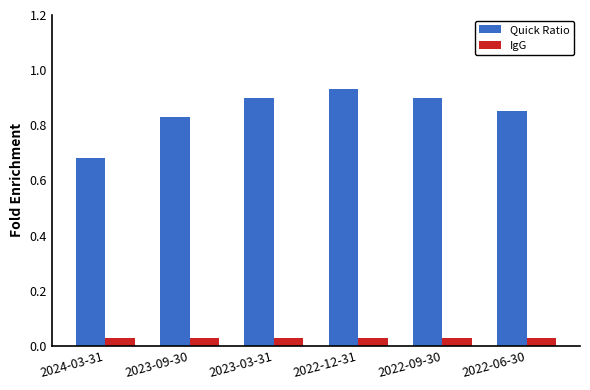

What are all the series names shown in the legend?

Quick Ratio, IgG